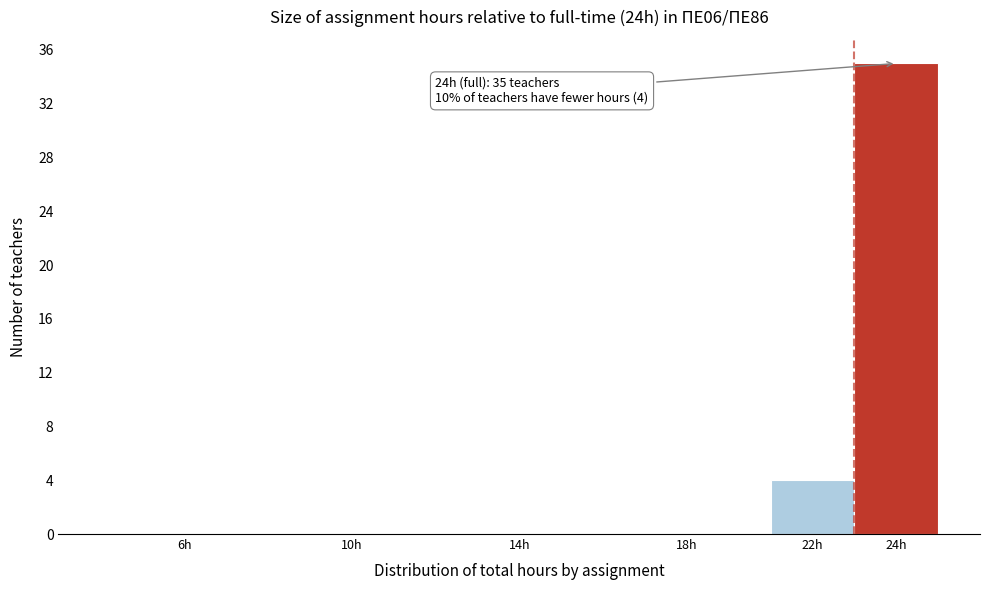

Reading left to right, extract all data points from this chart.

6h=0	10h=0	14h=0	18h=0	22h=4	24h=35